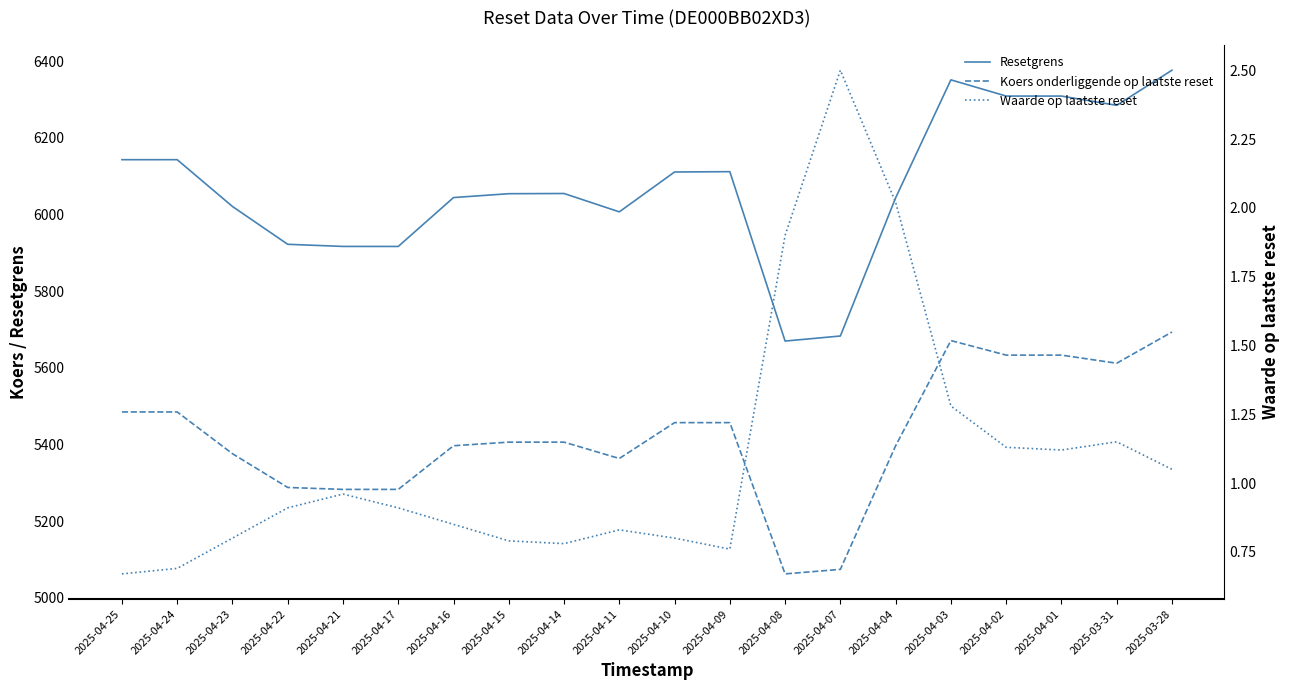

True or false: Resetgrens has more than 1 interior local peaks.

True